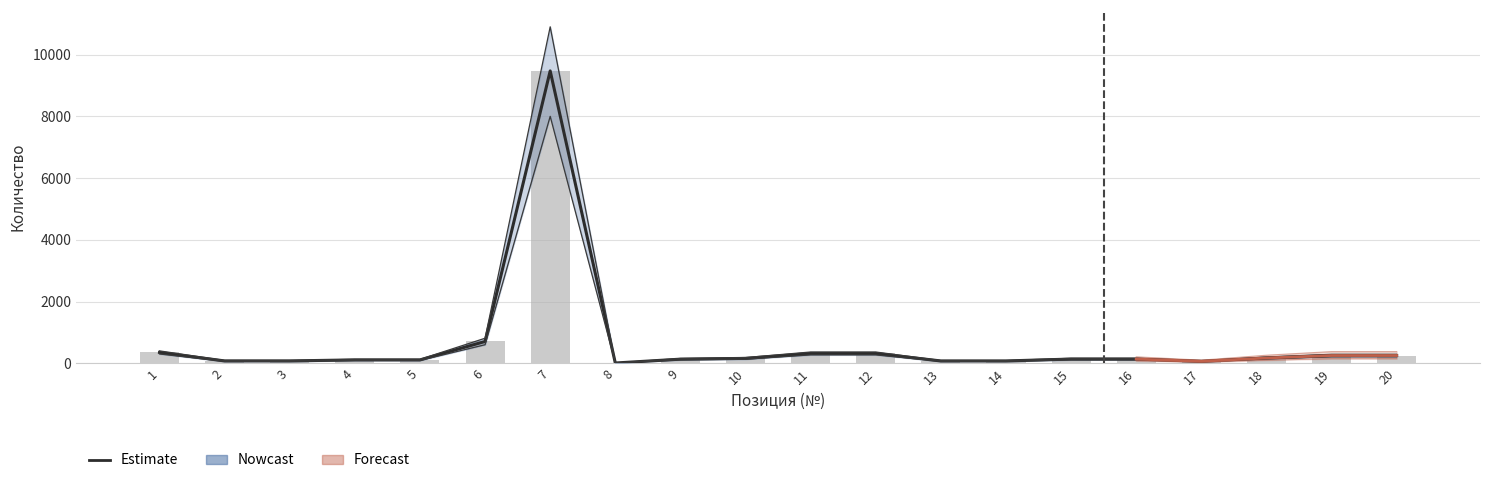

What is the difference between the highest and lowest values at 1?

100.0